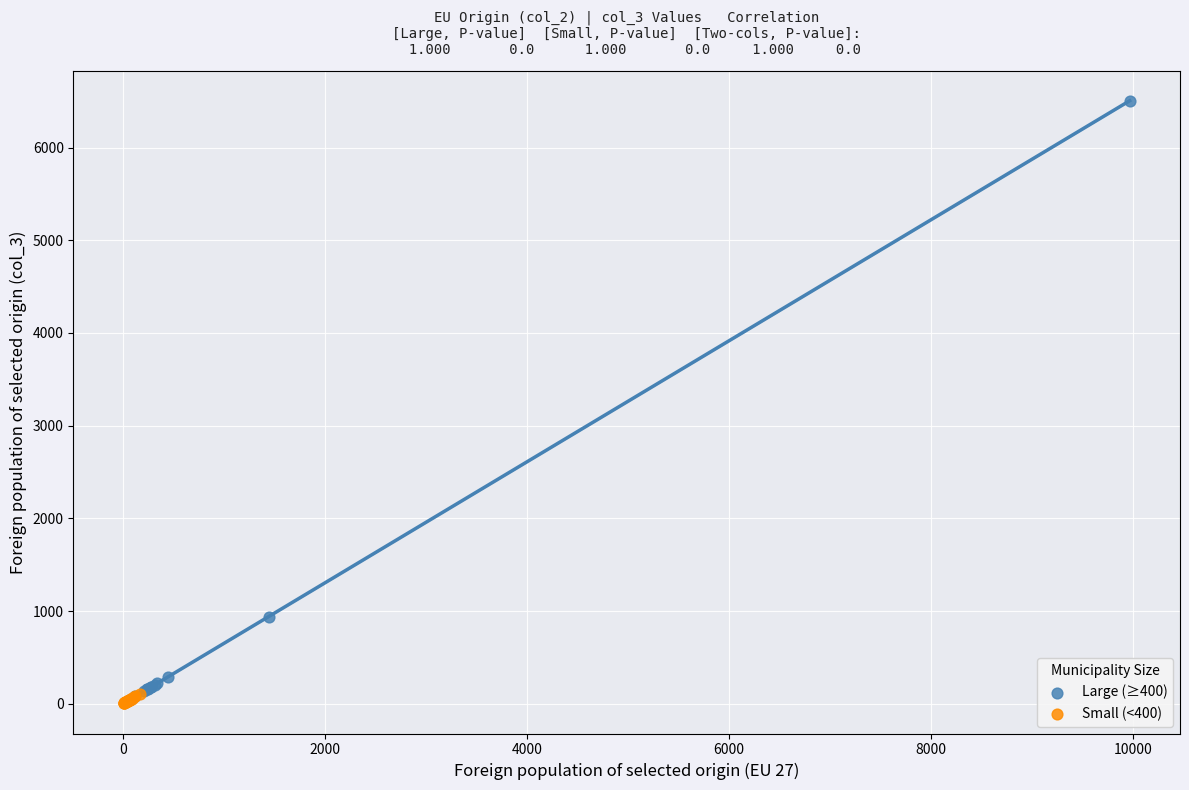

Which series reaches the maximum Y coordinate?

Large (≥400)